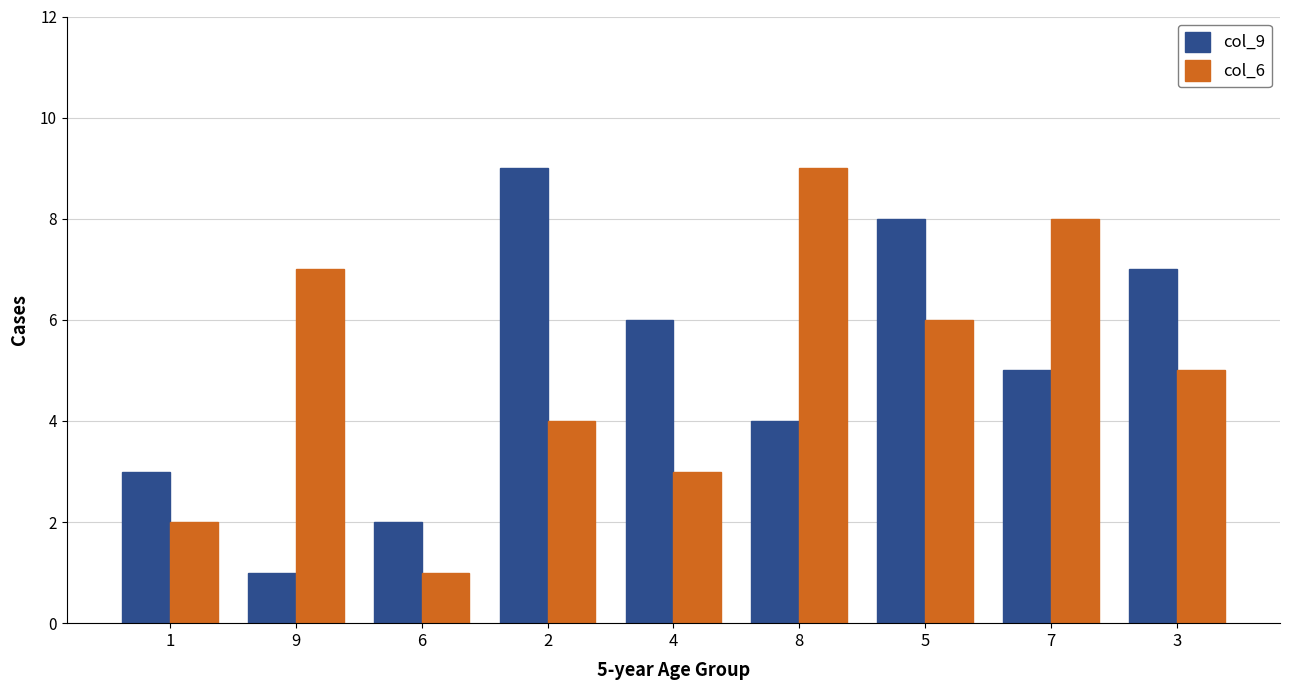

Reading left to right, extract all data points from this chart.

col_9: 1=3	9=1	6=2	2=9	4=6	8=4	5=8	7=5	3=7
col_6: 1=2	9=7	6=1	2=4	4=3	8=9	5=6	7=8	3=5